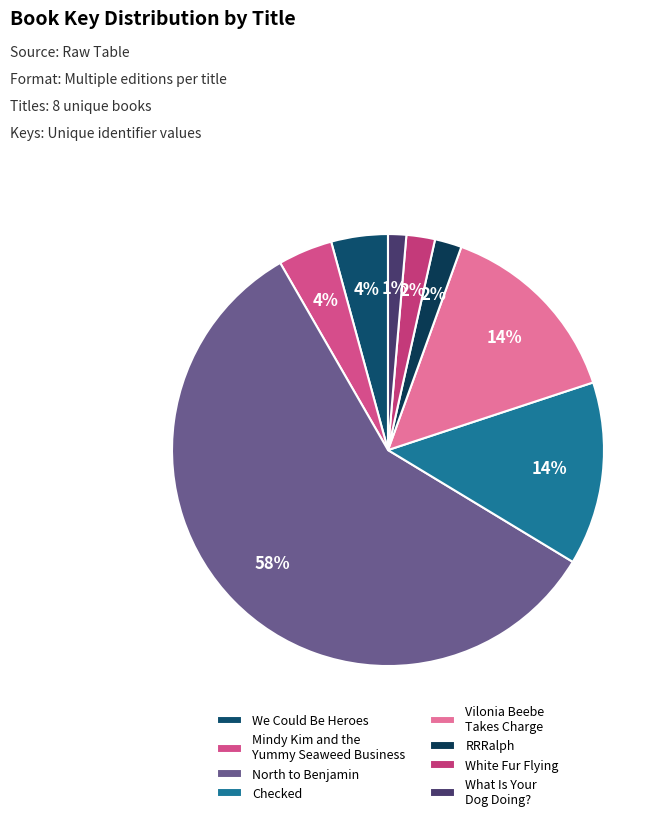

What is the change in value from We Could Be Heroes to Checked?

+346549022